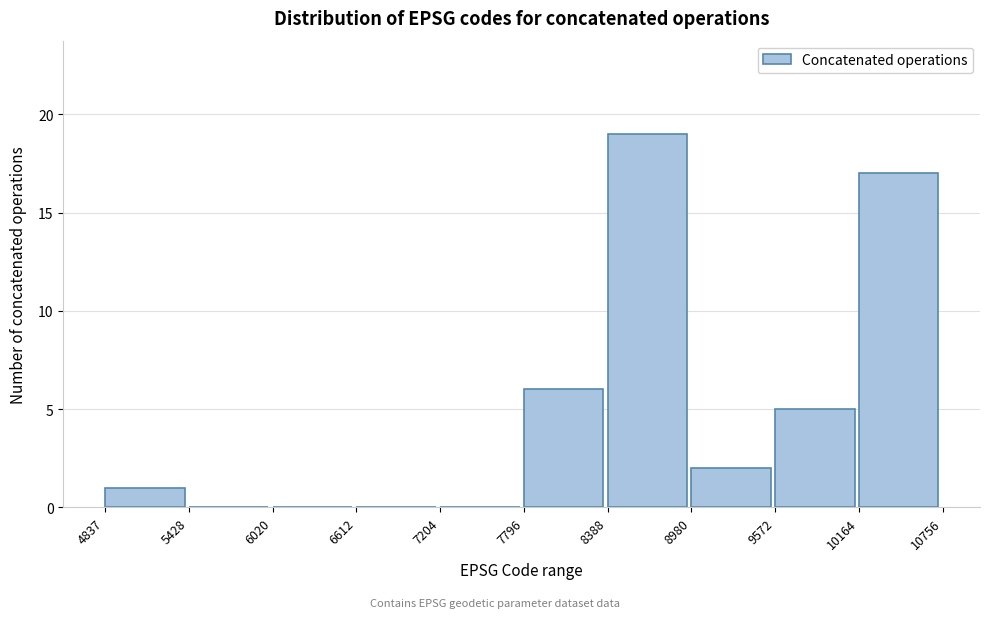

How tall is the bar that spans 7796 to 8388 on the x-axis? The values are not printed on the chart, so give them approximately, as read against the axis.

6